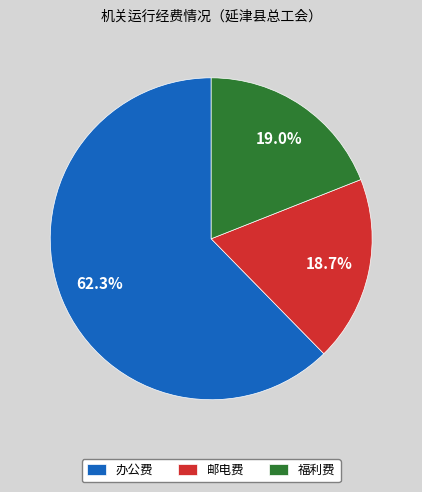

Between 办公费 and 邮电费, which is larger?

办公费